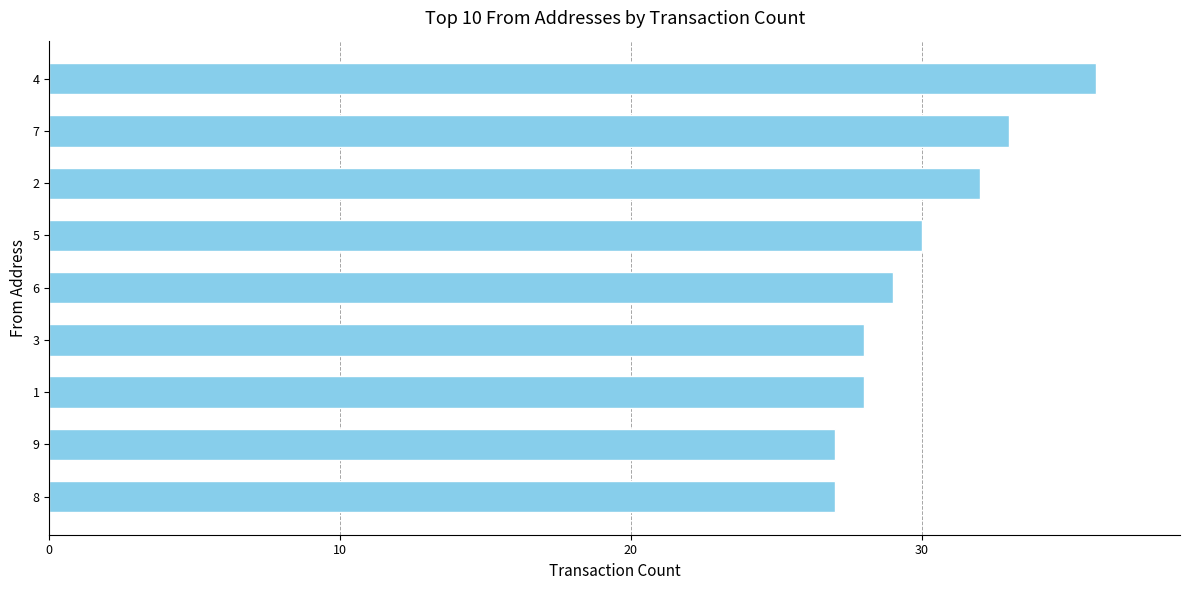

What is the difference between the maximum and minimum values?

9